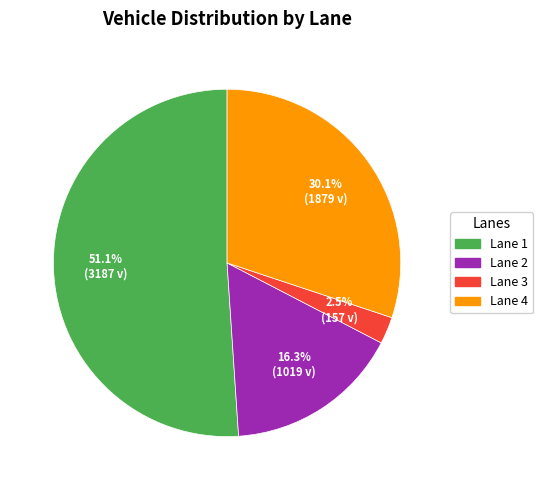

Between Lane 4 and Lane 1, which is larger?

Lane 1